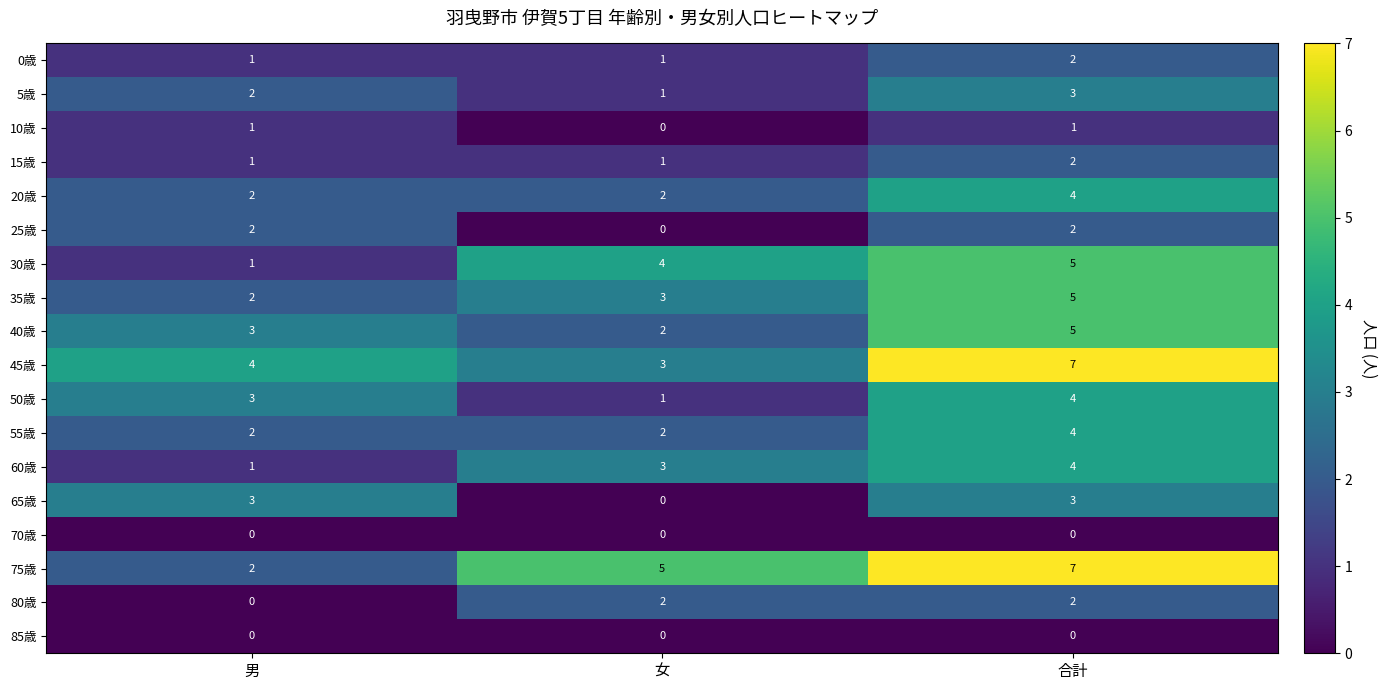

What is the maximum value for 35歳?

5